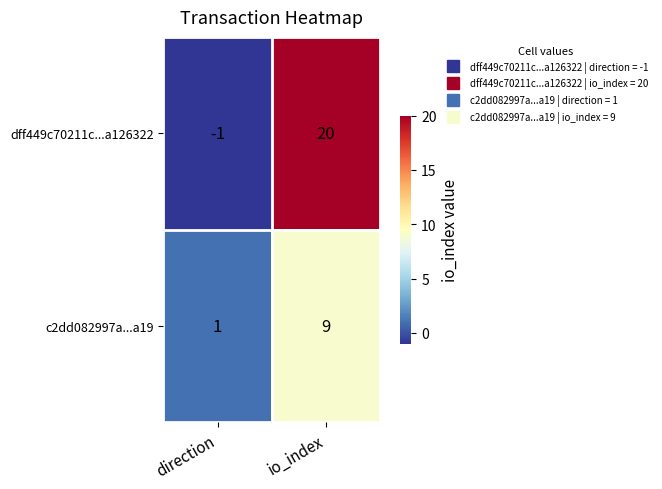

List the series in order of their peak value, highest first.

dff449c70211c...a126322, c2dd082997a...a19